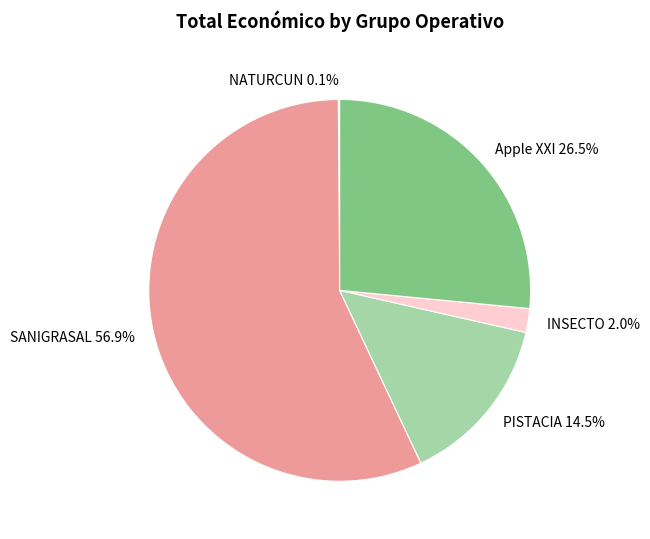

Does PISTACIA represent more than half of the total?

No